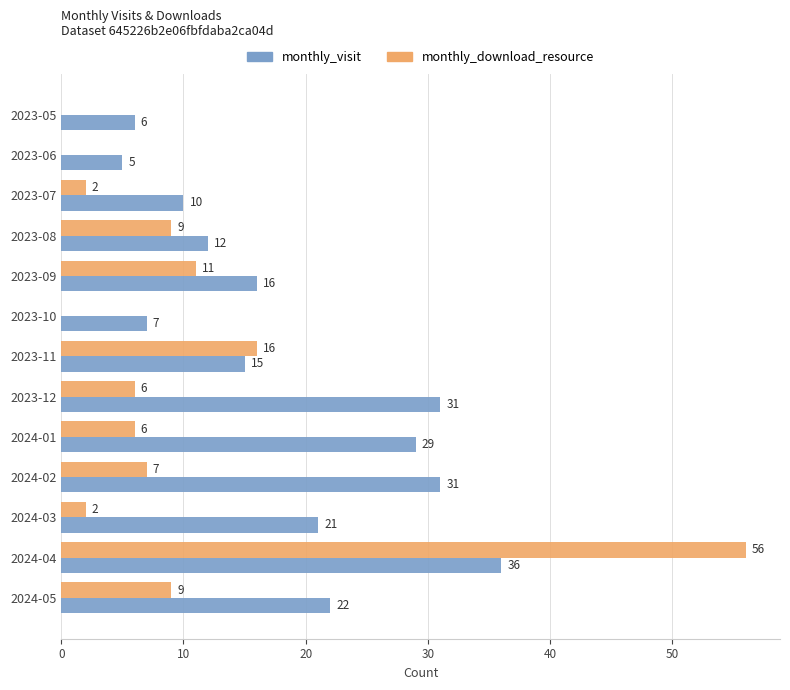

What is the sum of all monthly_download_resource values?

124